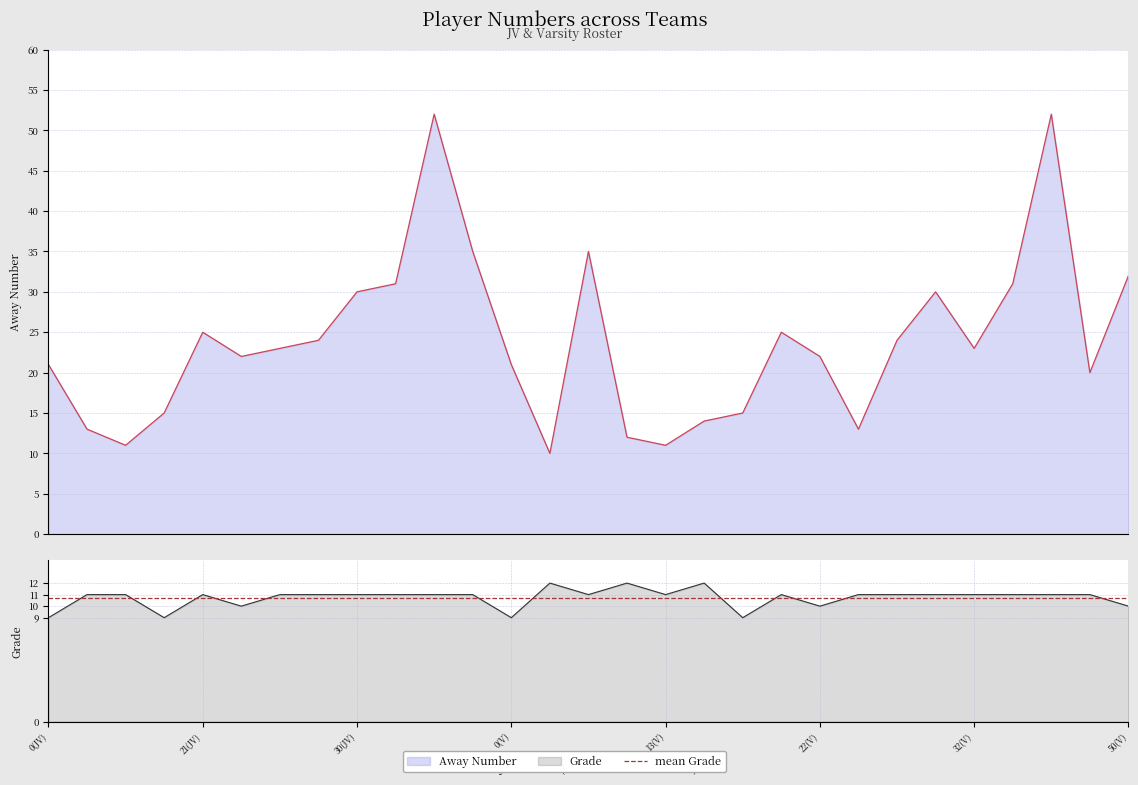

What position from the left is 11(V)?

15